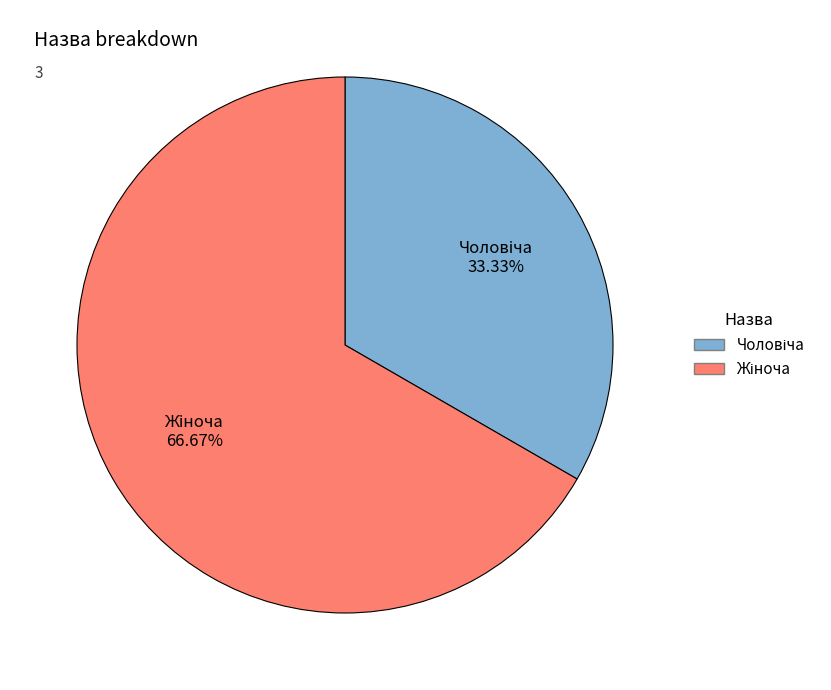

Count the number of slices in the pie.

2